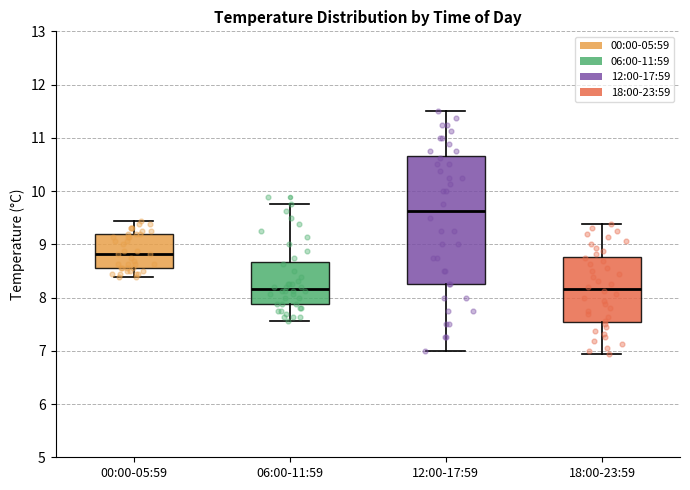

Which box's median line is the highest?

12:00-17:59